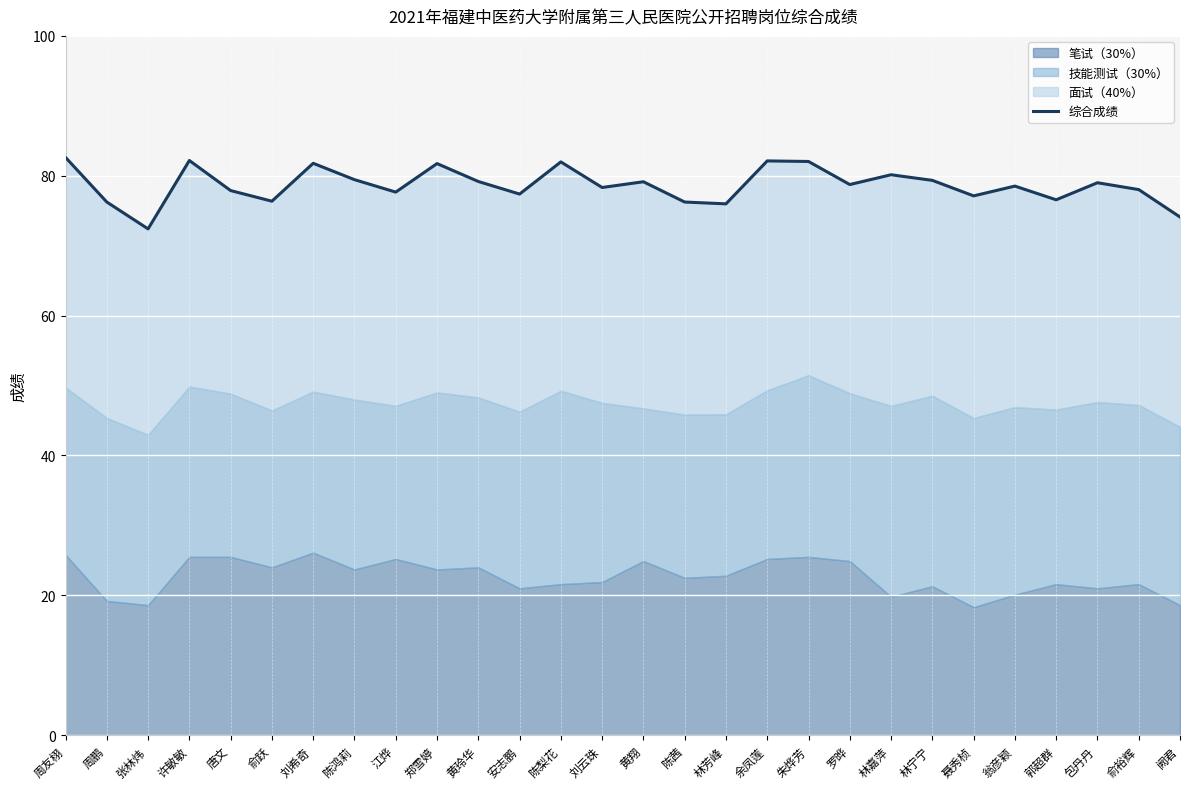

Rank the categories by value from highest to lowest.

周友栩, 许敏敏, 余凤莲, 朱烨芳, 陈梨花, 刘希奇, 郑雪婷, 林嘉萍, 陈鸿莉, 林宁宁, 黄玲华, 黄翔, 包丹丹, 罗晔, 翁彦颖, 刘云珠, 俞裕辉, 唐文, 江烨, 安志鹏, 聂秀桢, 郭超群, 俞跃, 周鹏, 陈茜, 林芳峰, 阙君, 张林炜